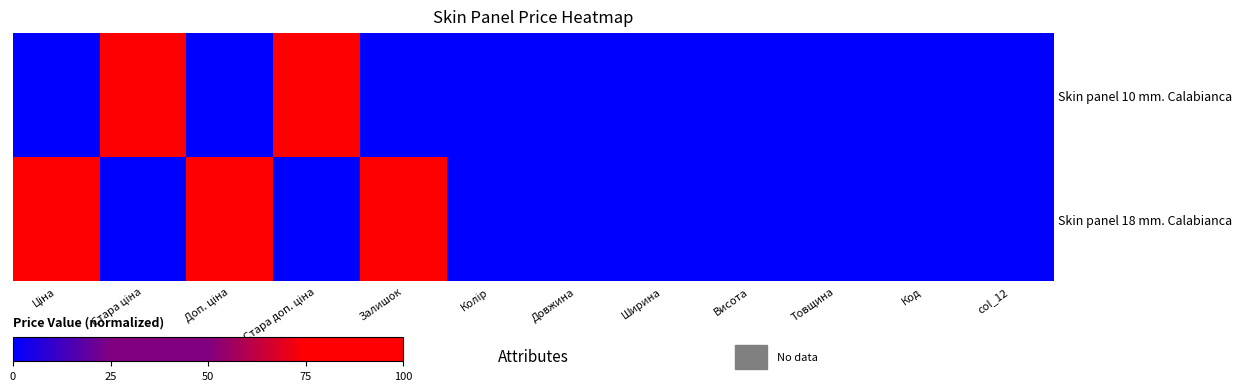

Reading left to right, list all the values displayed in this chart.

Skin panel 10 mm. Calabianca: Ціна=0	Стара ціна=100	Доп. ціна=0	Стара доп. ціна=100	Залишок=0	Колір=0	Довжина=0	Ширина=0	Висота=0	Товщина=0	Код=0	col_12=0
Skin panel 18 mm. Calabianca: Ціна=100	Стара ціна=0	Доп. ціна=100	Стара доп. ціна=0	Залишок=100	Колір=0	Довжина=0	Ширина=0	Висота=0	Товщина=0	Код=0	col_12=0